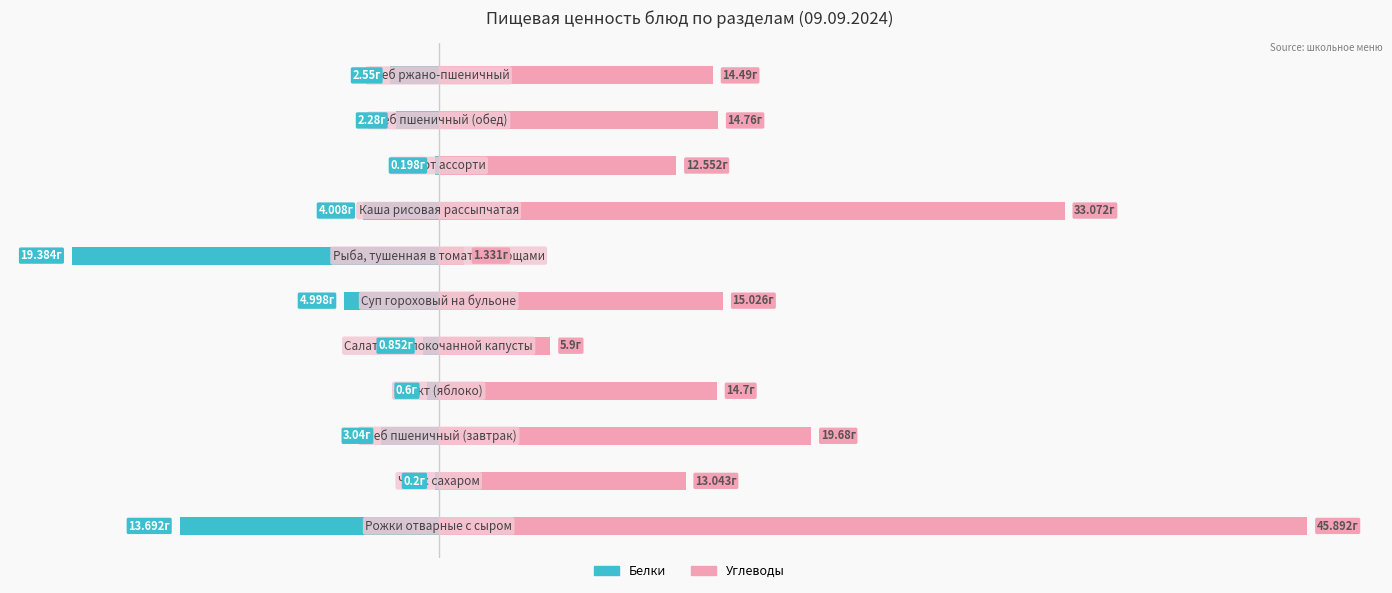

Which series has the largest range (max minus min)?

Углеводы